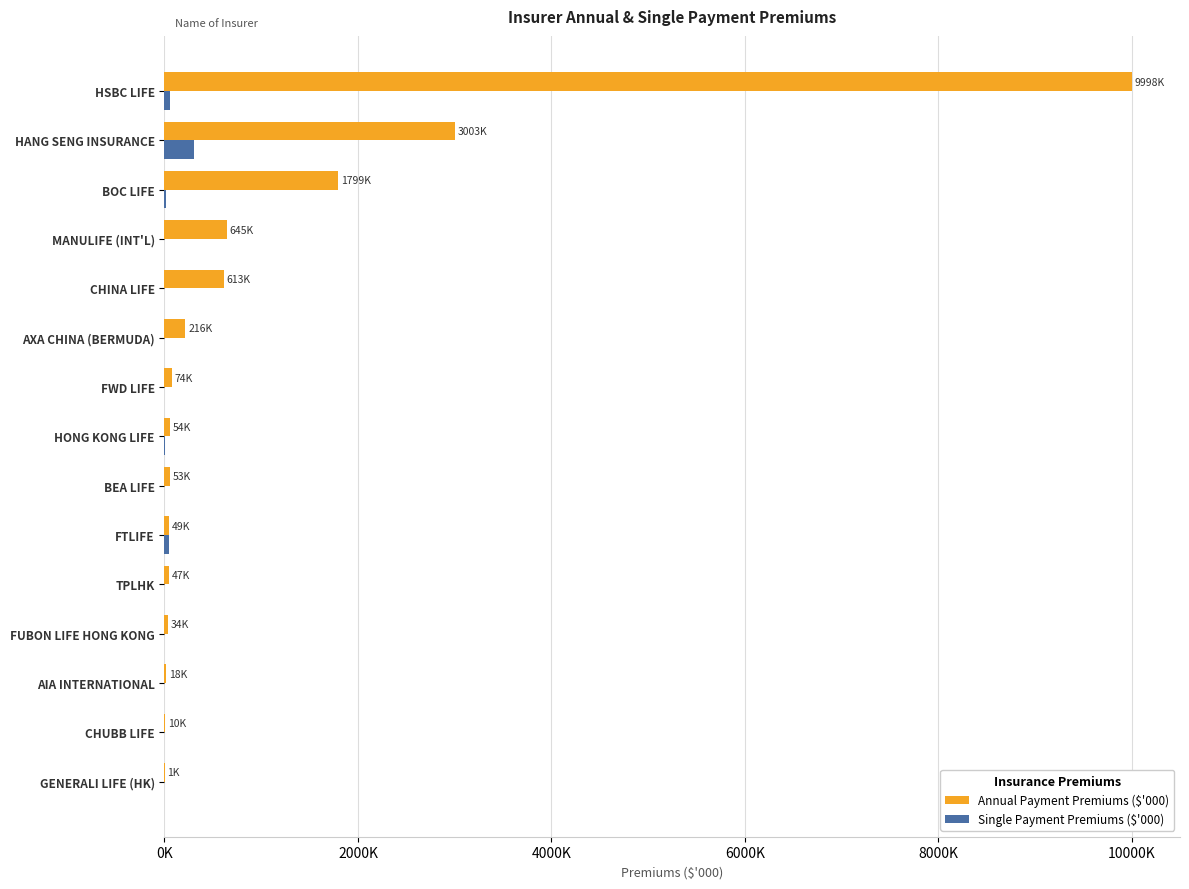

What is the difference between the maximum and minimum values in the Single Payment Premiums ($'000) series?

306415